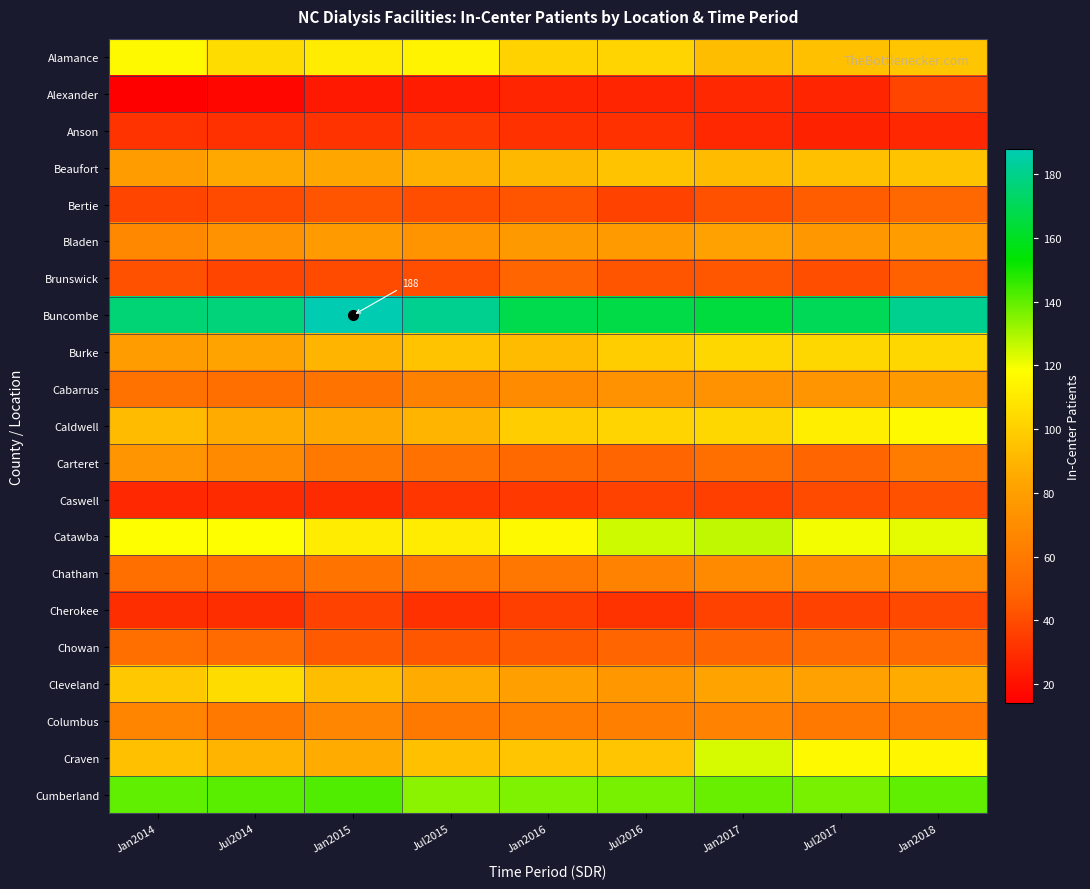

True or false: Cleveland has a value of 97 at Jan2014.

True